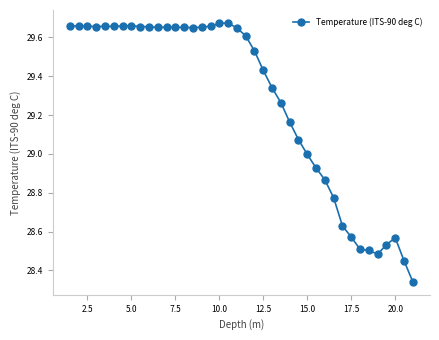

True or false: the data has more than 0 interior local peaks.

True